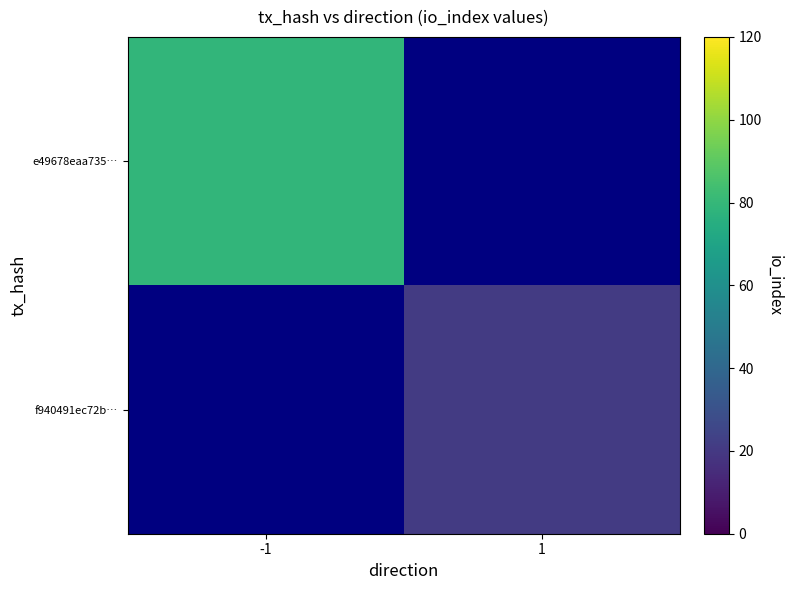

Which label corresponds to the largest value in the chart?

-1